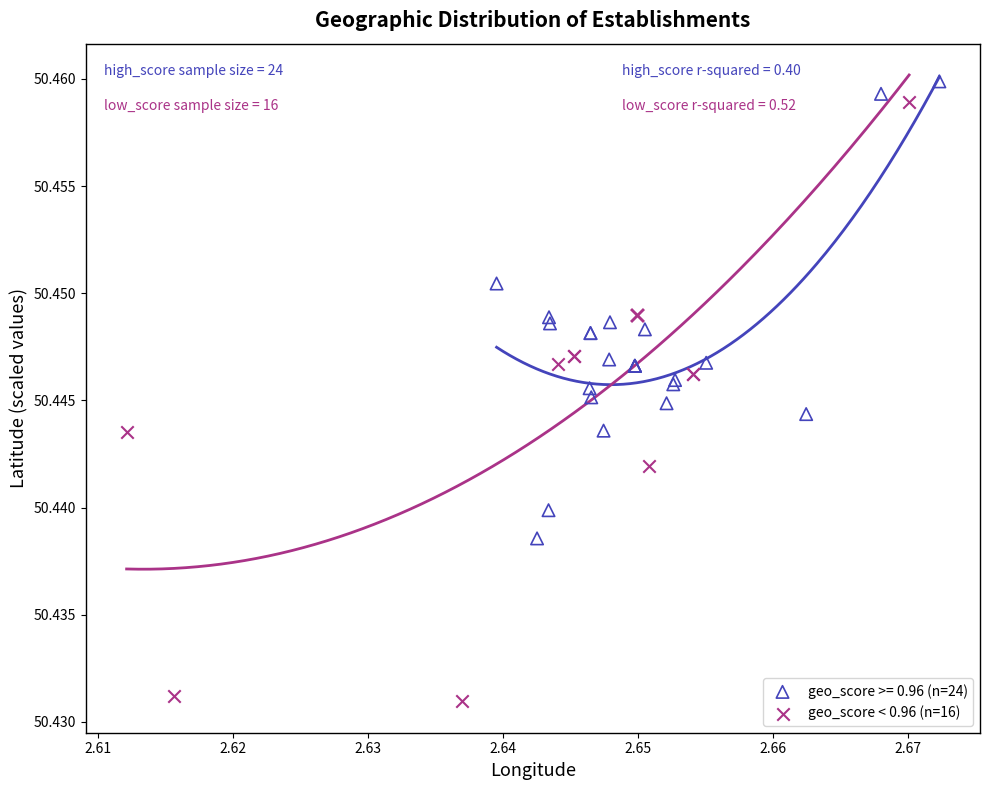

Which series contains the lowest Y value?

geo_score < 0.96 (n=16)